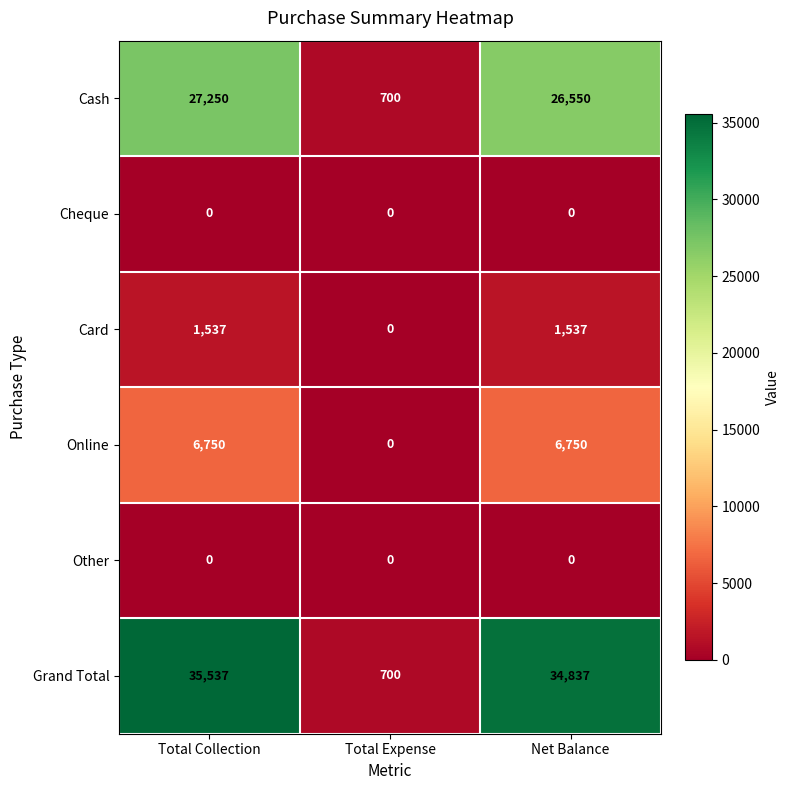

Reading right to left, transcribe all the data shown in this chart.

Cash: 26550	700	27250
Cheque: 0	0	0
Card: 1537	0	1537
Online: 6750	0	6750
Other: 0	0	0
Grand Total: 34837	700	35537